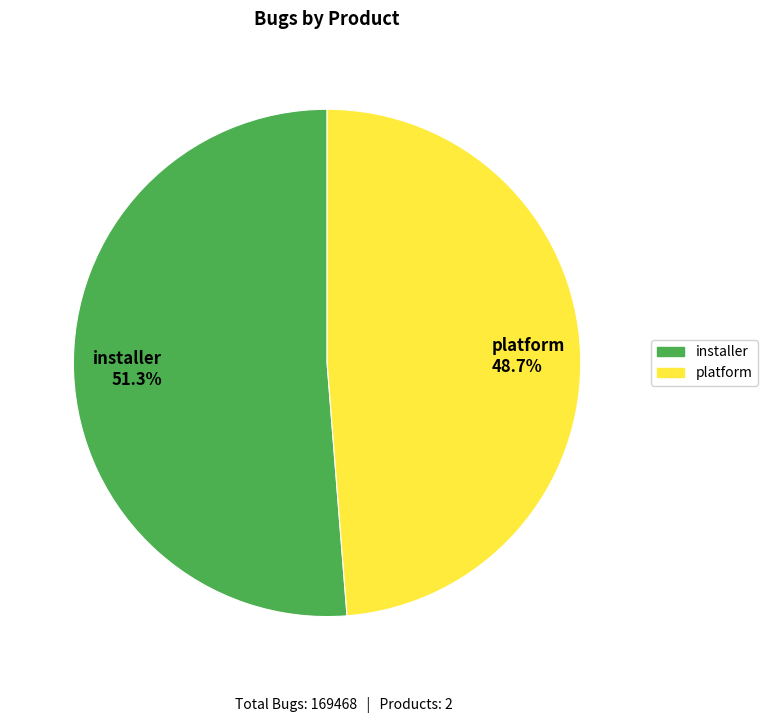

How many slices are in this pie chart?

2